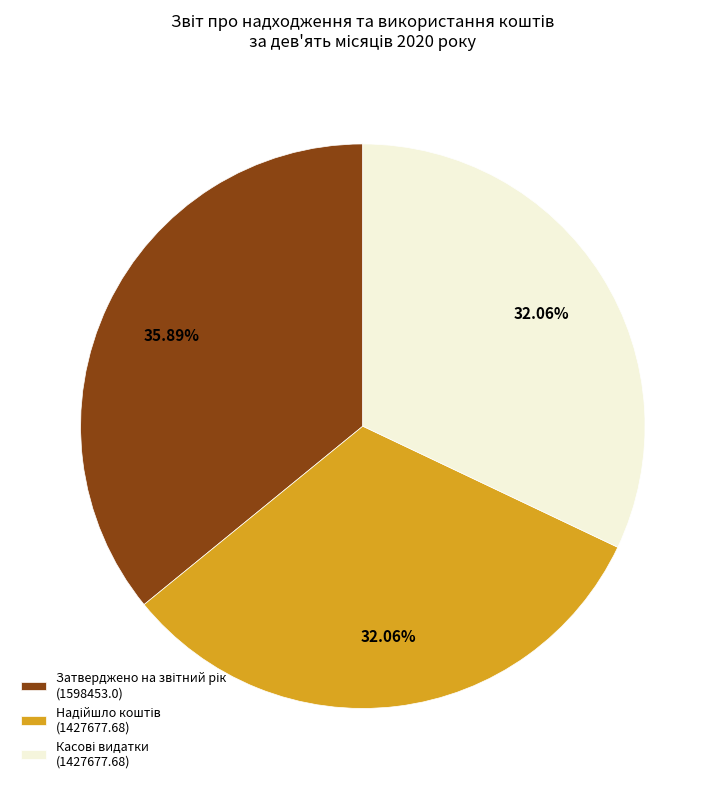

Is there any slice that represents more than half of the pie?

No